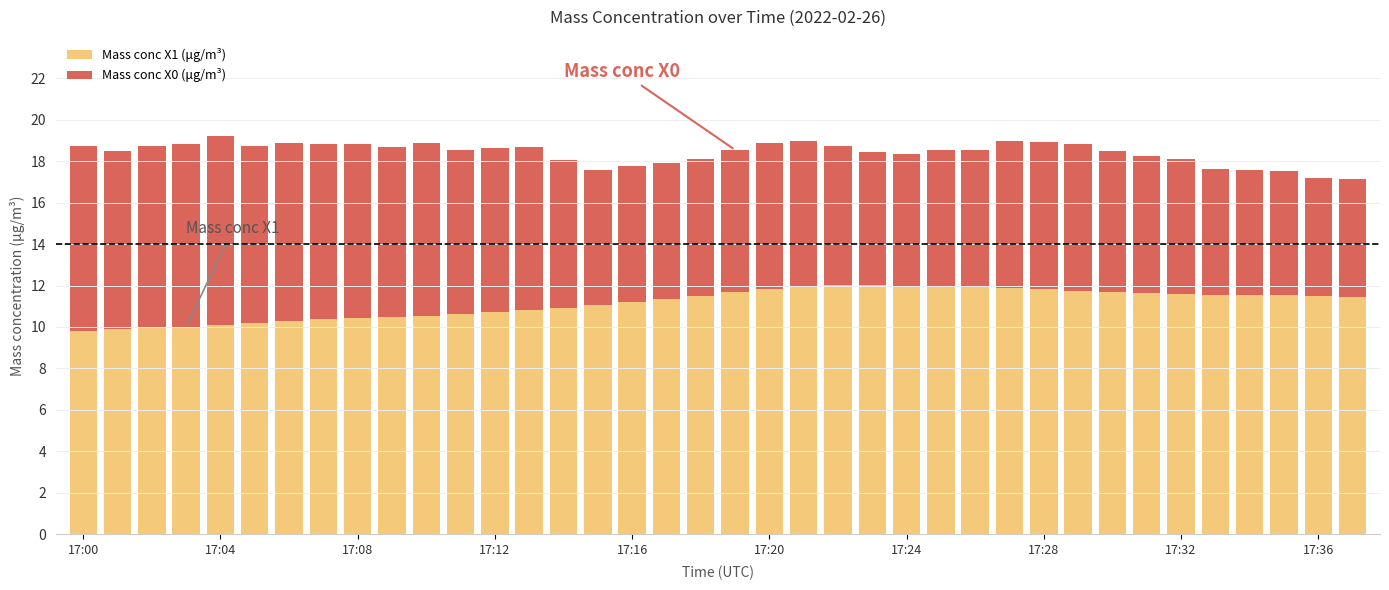

How many series are shown in this chart?

2